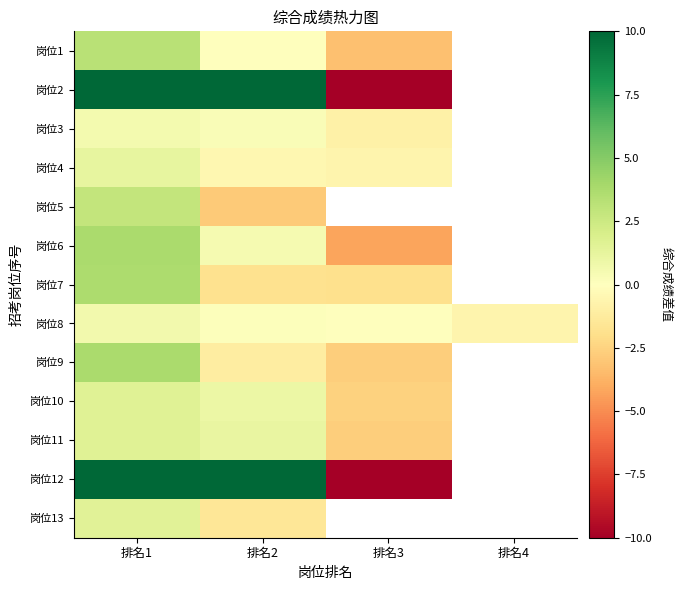

Where does the 岗位7 series first go above -1?

排名1